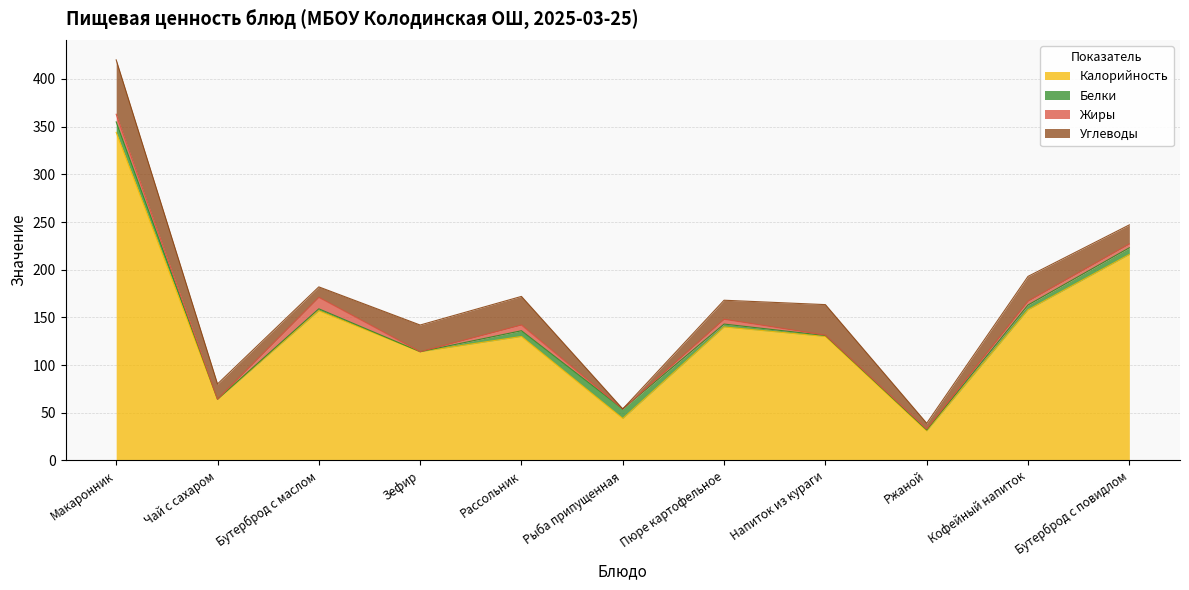

At how many categories does at least one series exceed 88?

8